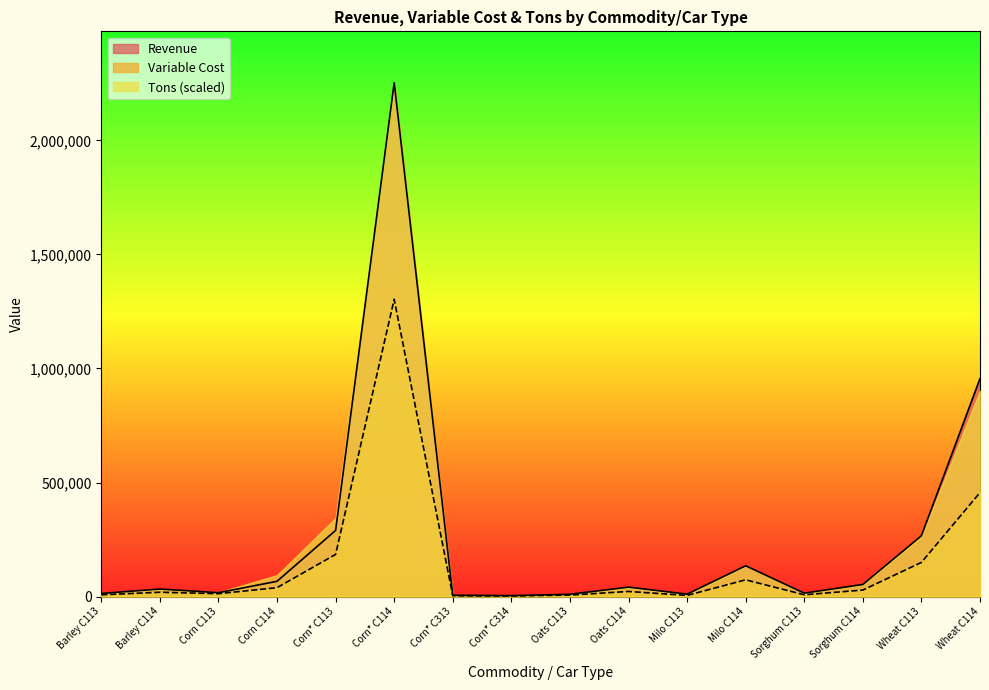

True or false: Revenue and Variable Cost intersect in this chart.

False